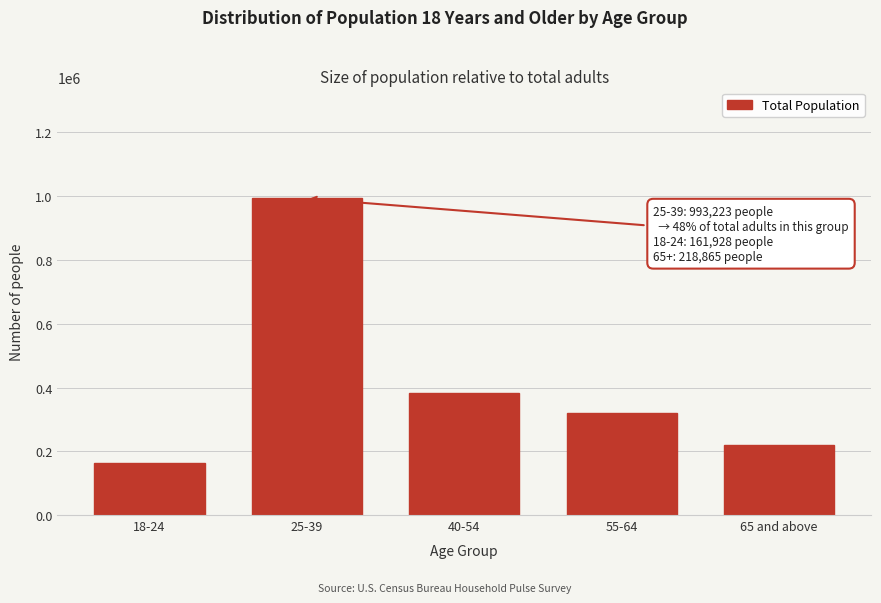

Reading left to right, list all the values displayed in this chart.

18-24=161928	25-39=993223	40-54=381674	55-64=319065	65 and above=218865